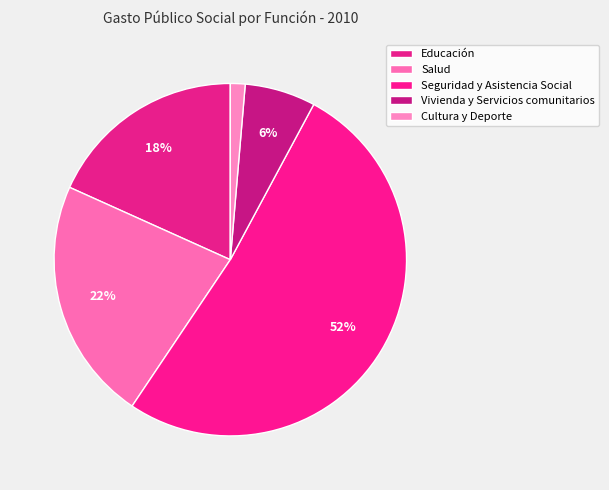

Which slice is the smallest?

Cultura y Deporte